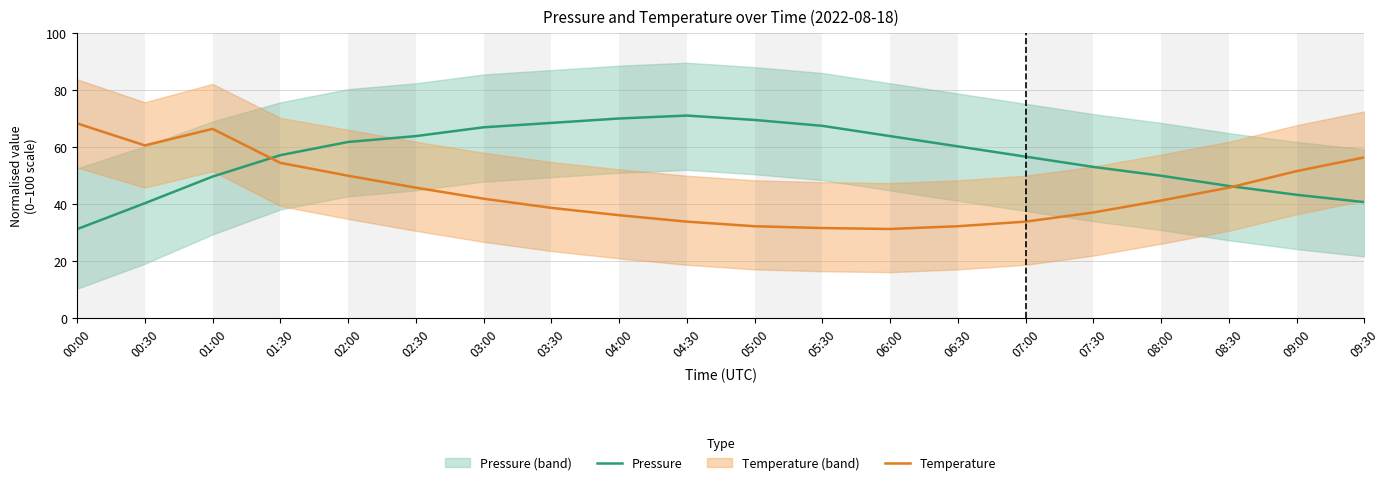

Is the value of Temperature at 00:00 greater than the value of Pressure at 04:30?

No